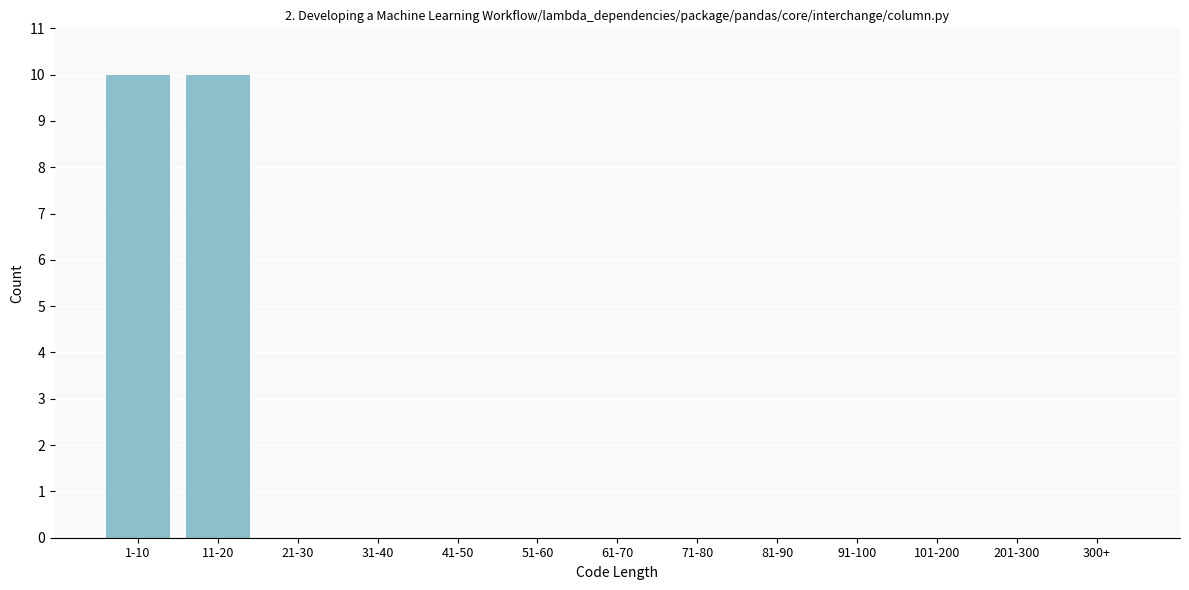

Reading left to right, what are all the values shown in this chart?

1-10=10	11-20=10	21-30=0	31-40=0	41-50=0	51-60=0	61-70=0	71-80=0	81-90=0	91-100=0	101-200=0	201-300=0	300+=0